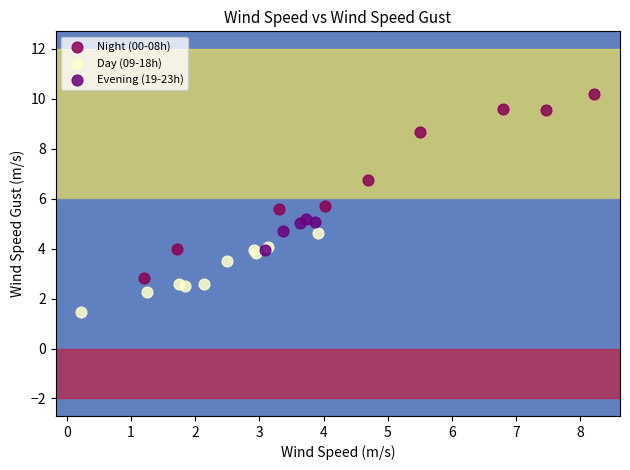

What are all the series names shown in the legend?

Night (00-08h), Day (09-18h), Evening (19-23h)